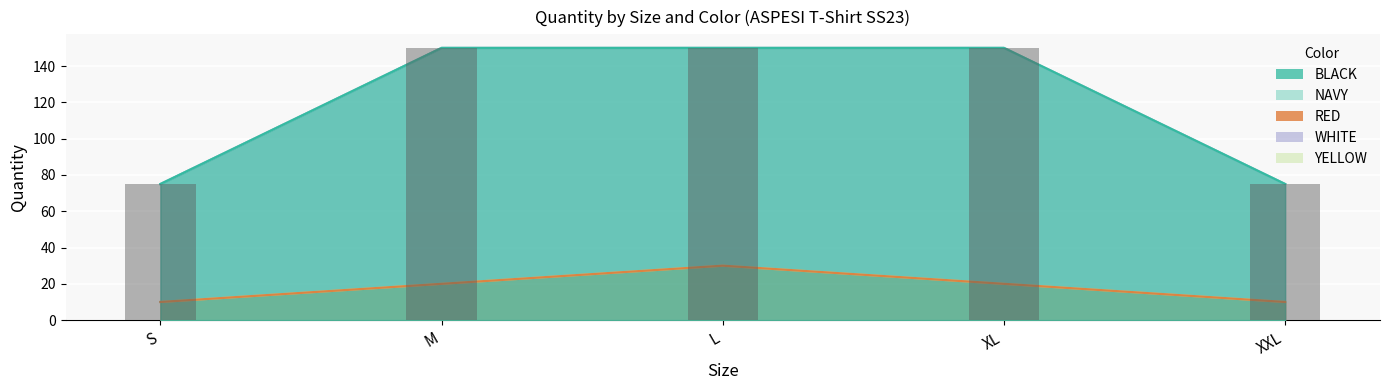

Which series has the widest spread of values?

BLACK